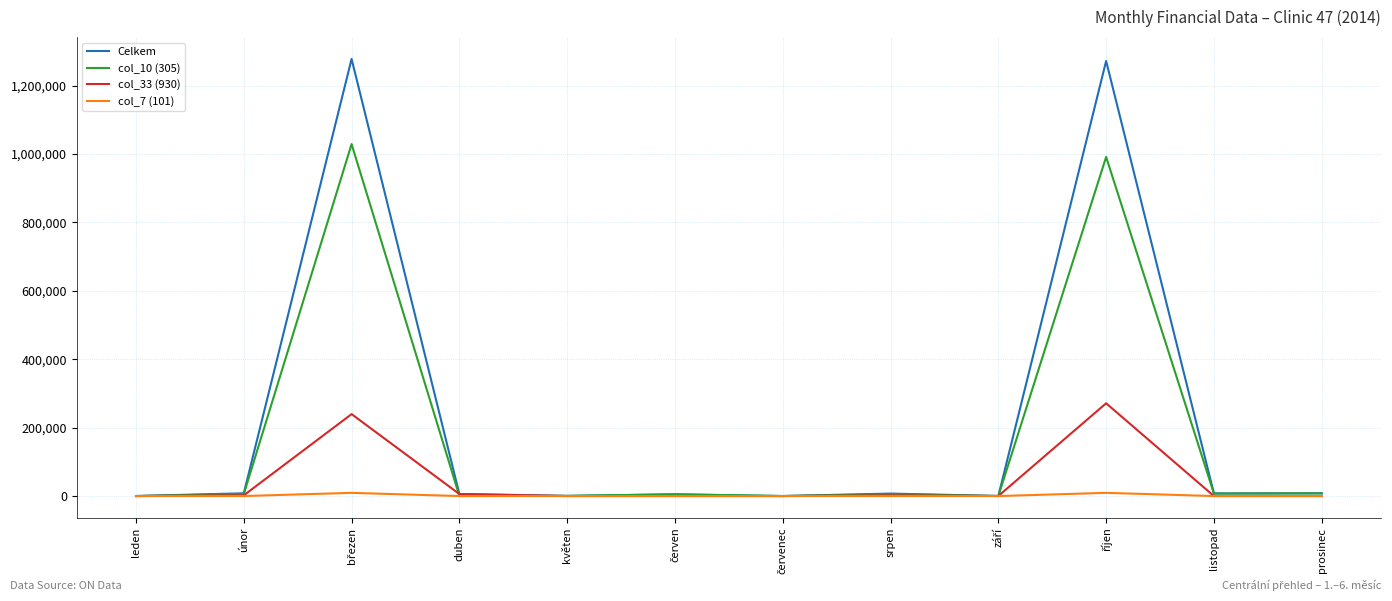

Which series has the widest spread of values?

Celkem